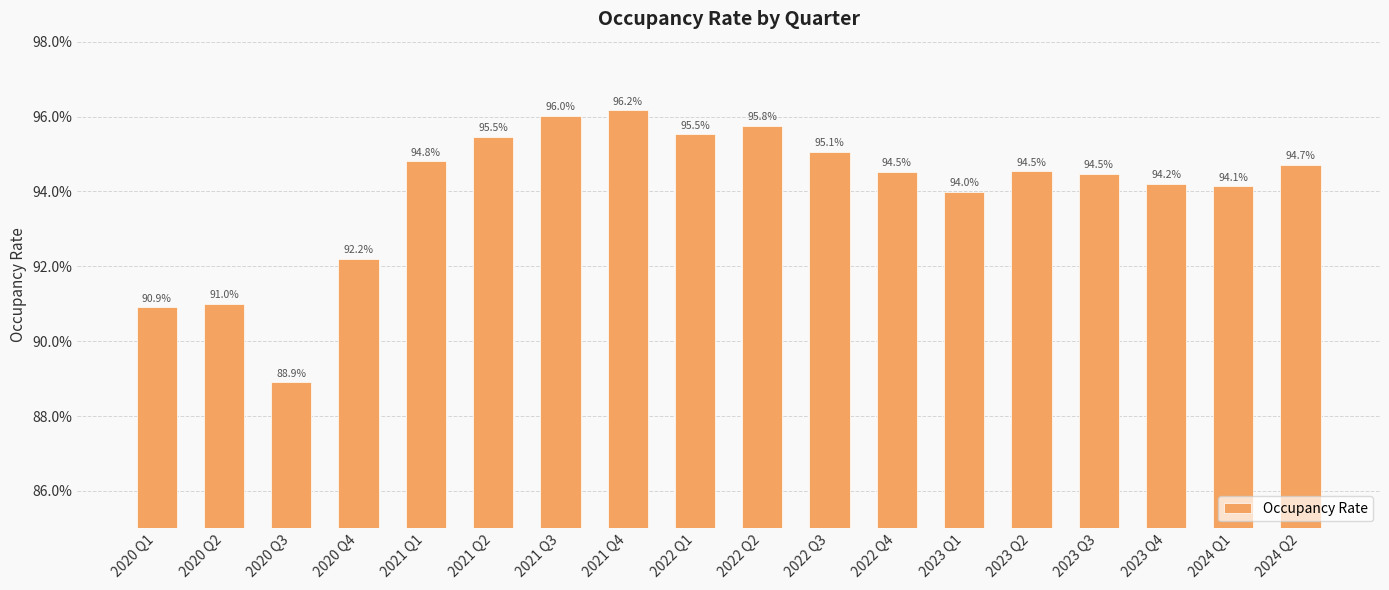

The chart shows a value of 0.4 at 2023 Q3. True or false?

False